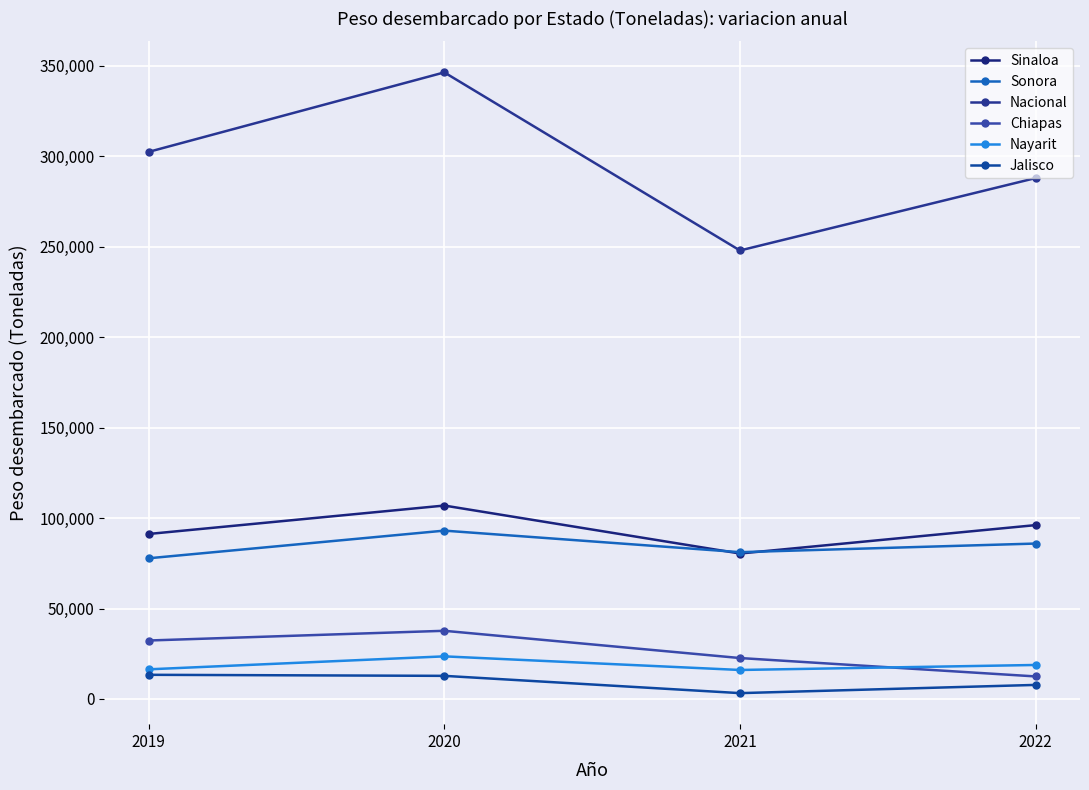

Between 2021 and 2022, which series saw the biggest shift?

Nacional